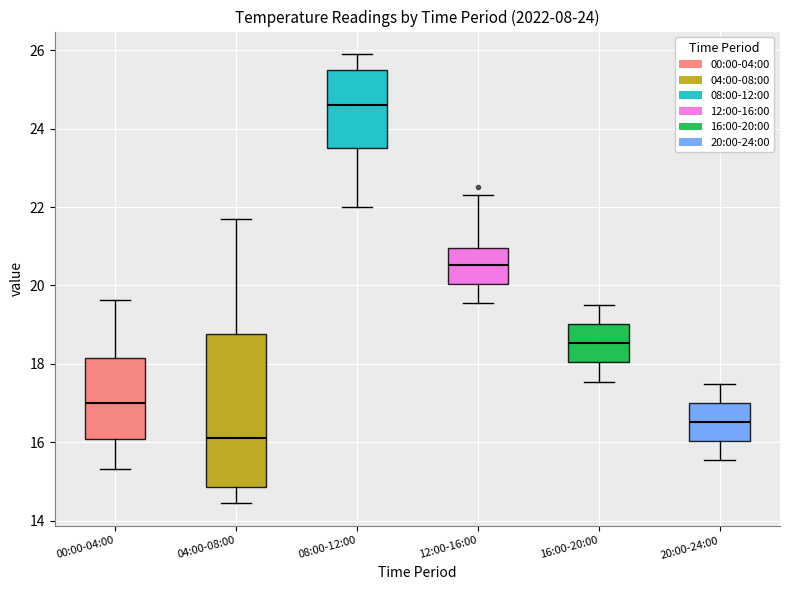

Comparing the boxes themselves (not the whiskers), which one is the tallest?

04:00-08:00